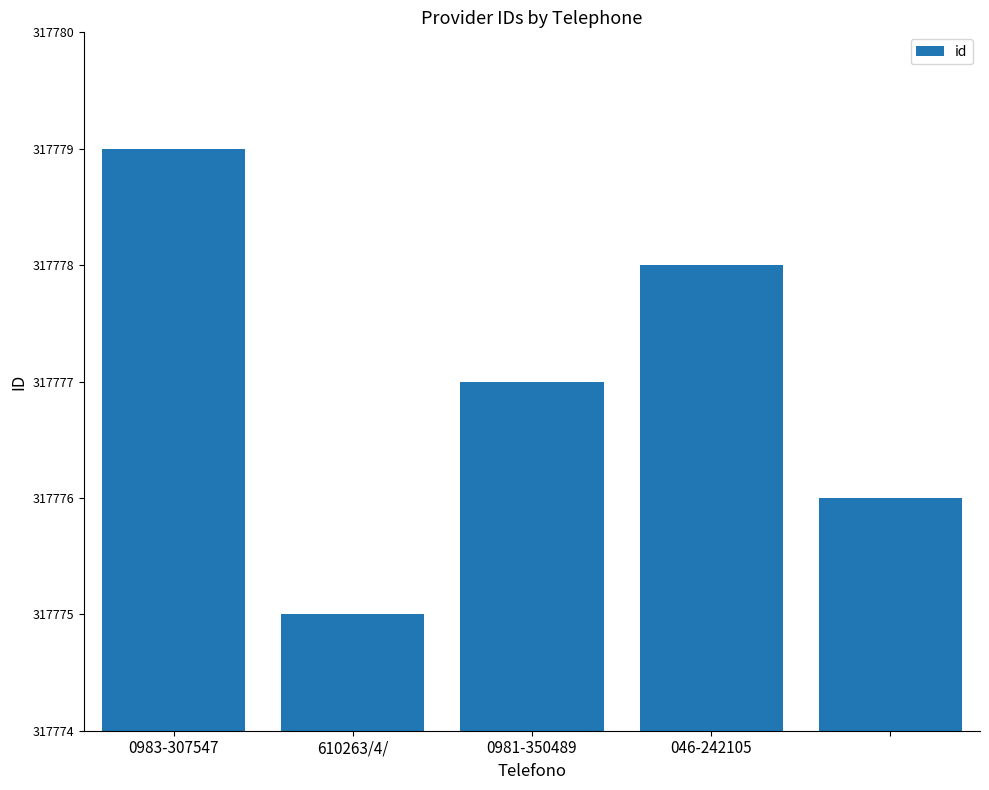

What is the value of the 2nd bar from the left?

317775